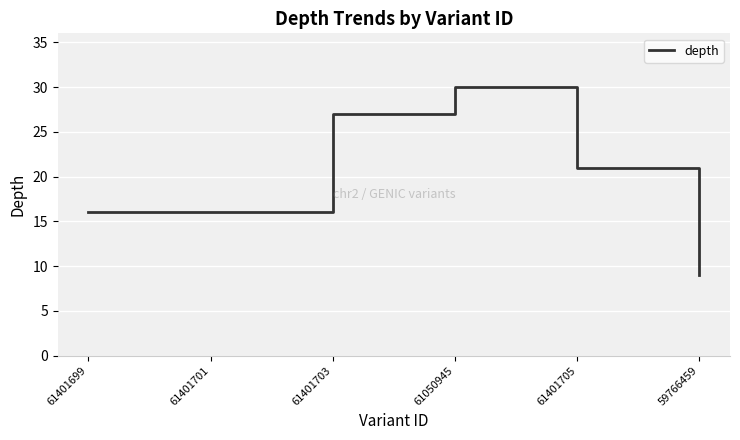

What is the smallest value displayed?

9